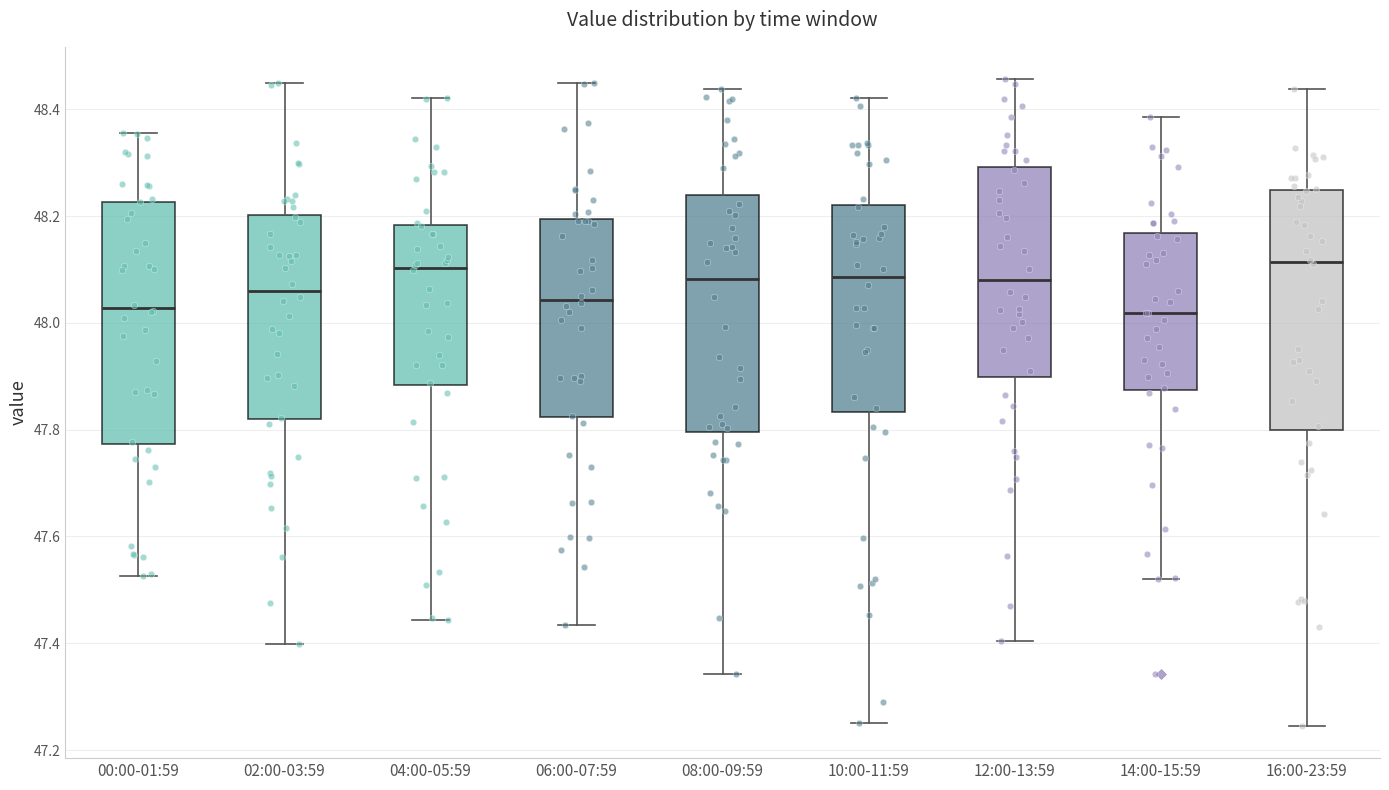

Where does the lower whisker of the box for 00:00-01:59 end on the y-axis? The values are not printed on the chart, so give them approximately, as read against the axis.

47.52